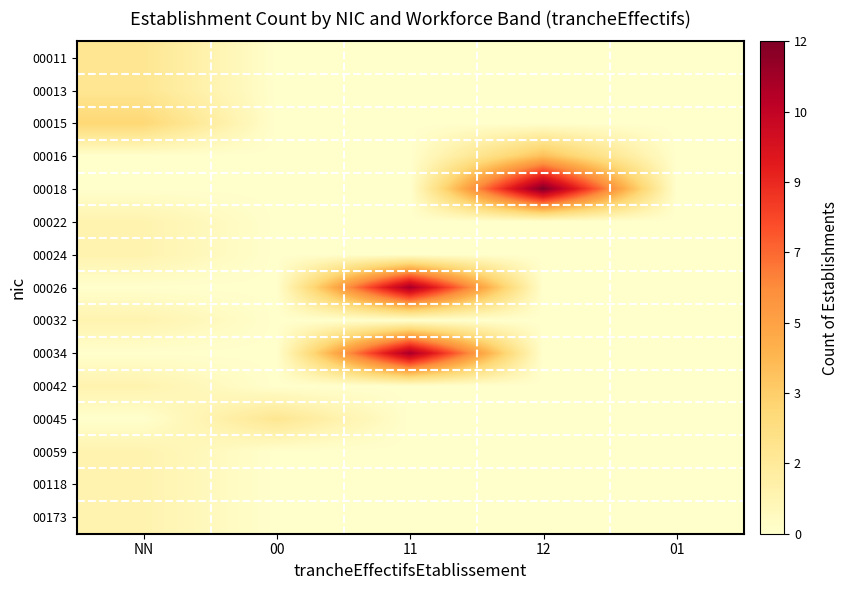

What is the maximum value shown in the chart?

12